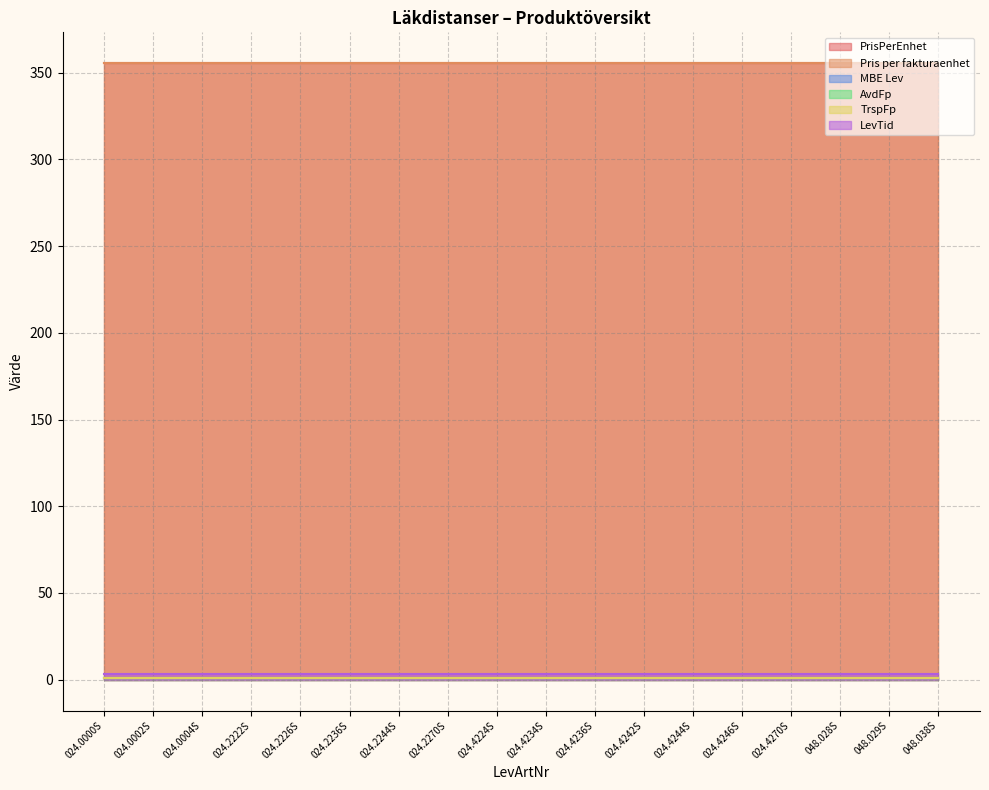

Which series changed the most between 024.0002S and 024.2236S?

PrisPerEnhet